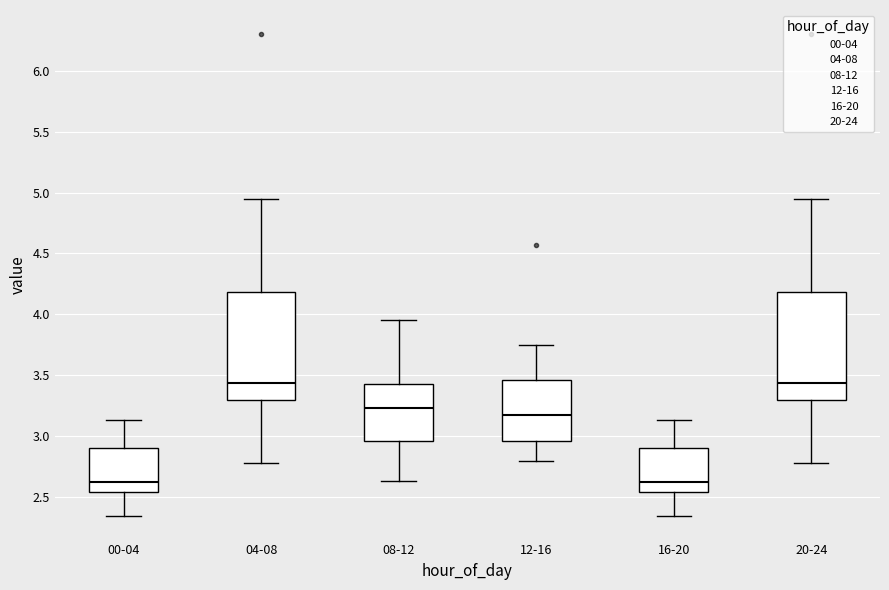

Reading left to right, read every box against the y-axis: the position of its median line, the range the box covers, and the ends of its whiskers. The values are not printed on the chart, so give them approximately, as read against the axis.

00-04: median 2.65, box 2.55 to 2.90, whiskers 2.35 to 3.15
04-08: median 3.45, box 3.30 to 4.20, whiskers 2.80 to 4.95
08-12: median 3.25, box 2.95 to 3.45, whiskers 2.65 to 3.95
12-16: median 3.20, box 2.95 to 3.45, whiskers 2.80 to 3.75
16-20: median 2.65, box 2.55 to 2.90, whiskers 2.35 to 3.15
20-24: median 3.45, box 3.30 to 4.20, whiskers 2.80 to 4.95